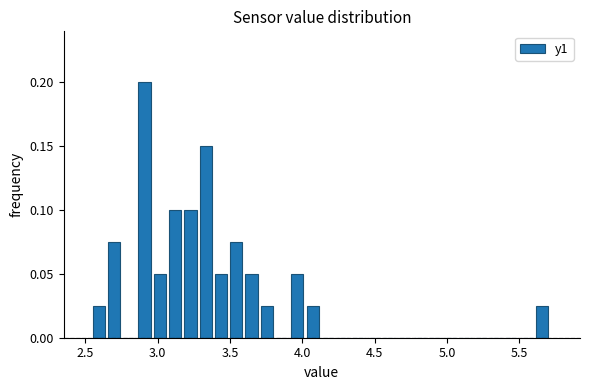

Read against the x-axis, roughly where is the centre of the tallest bar?

2.90